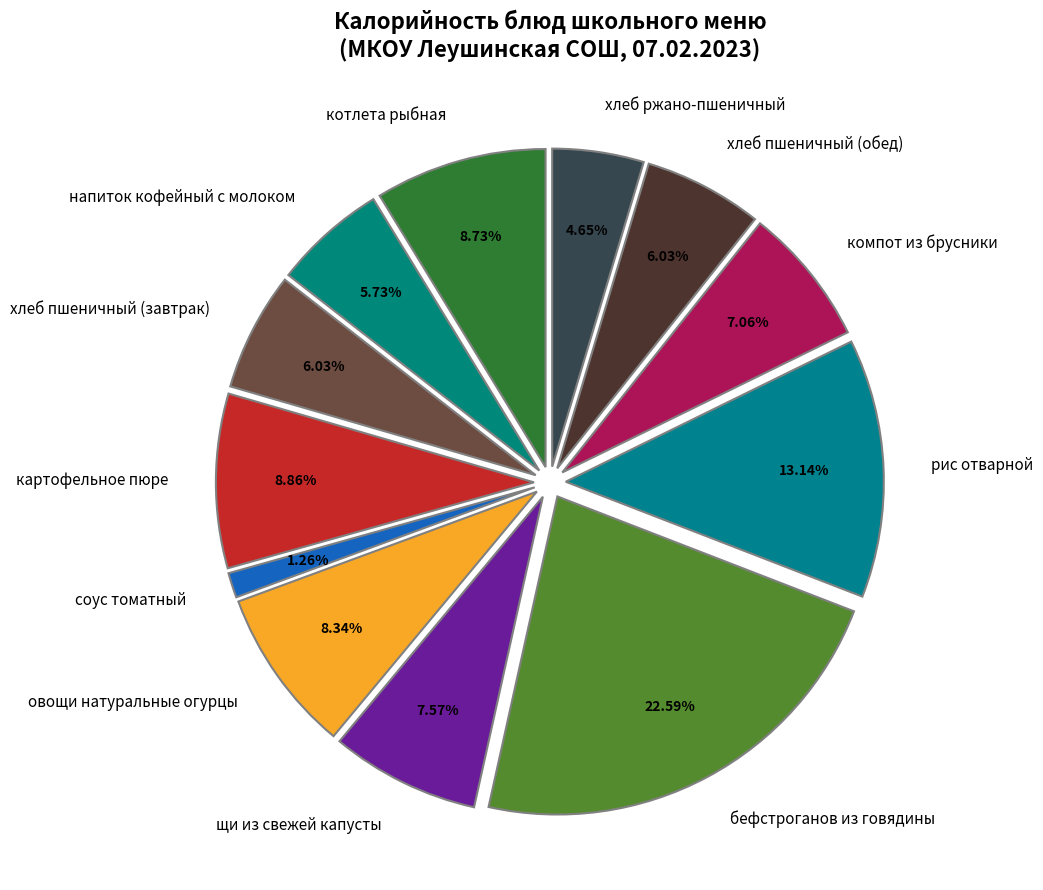

Is хлеб ржано-пшеничный the majority of the pie?

No